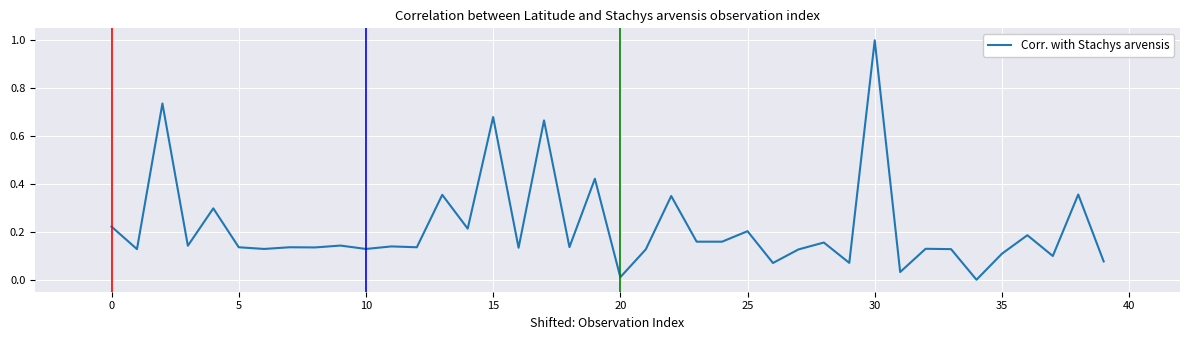

What is the greatest value displayed?

1.0